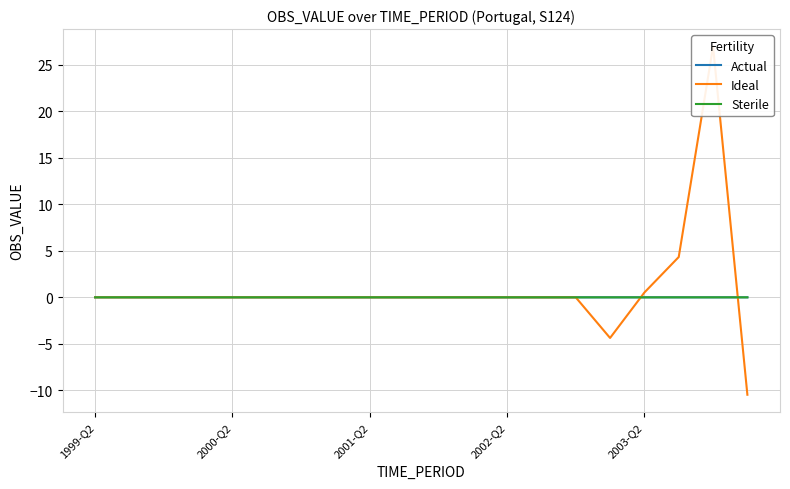

How many interior local valleys does the Actual series have?

8